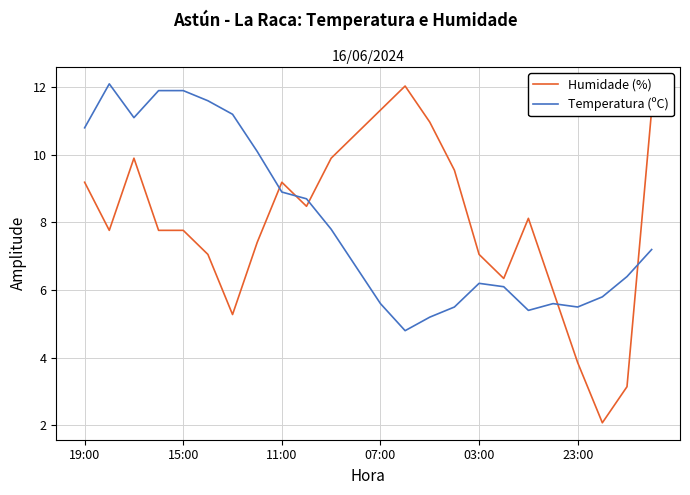

What are all the series names shown in the legend?

Humidade (%), Temperatura (ºC)